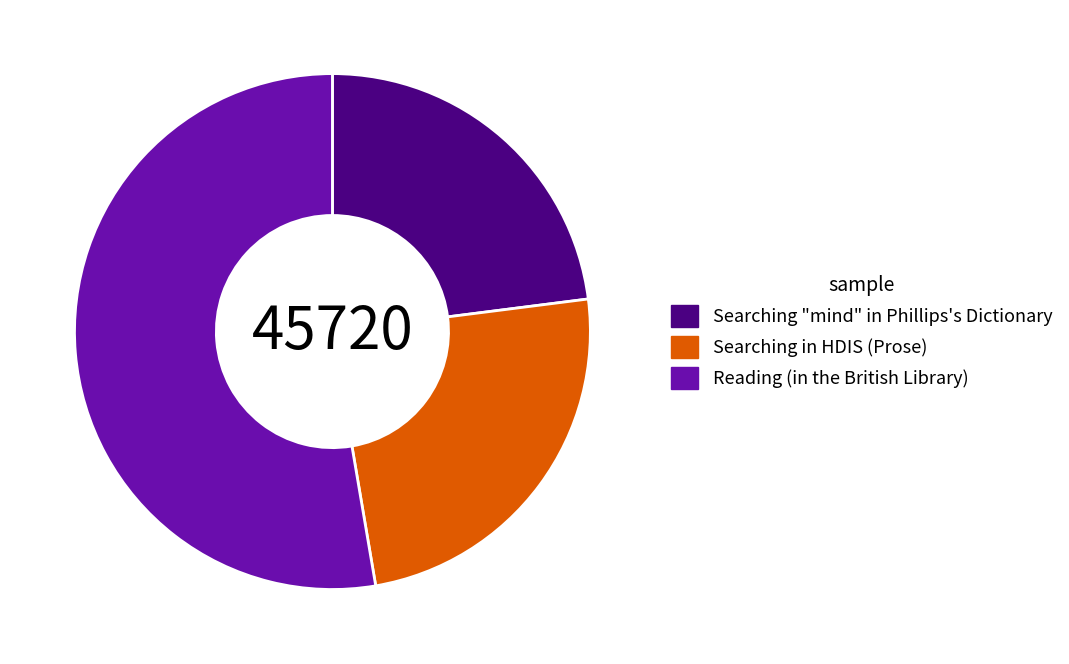

Approximately how many times larger is the value at Reading (in the British Library) compared to Searching "mind" in Phillips's Dictionary?

2.3